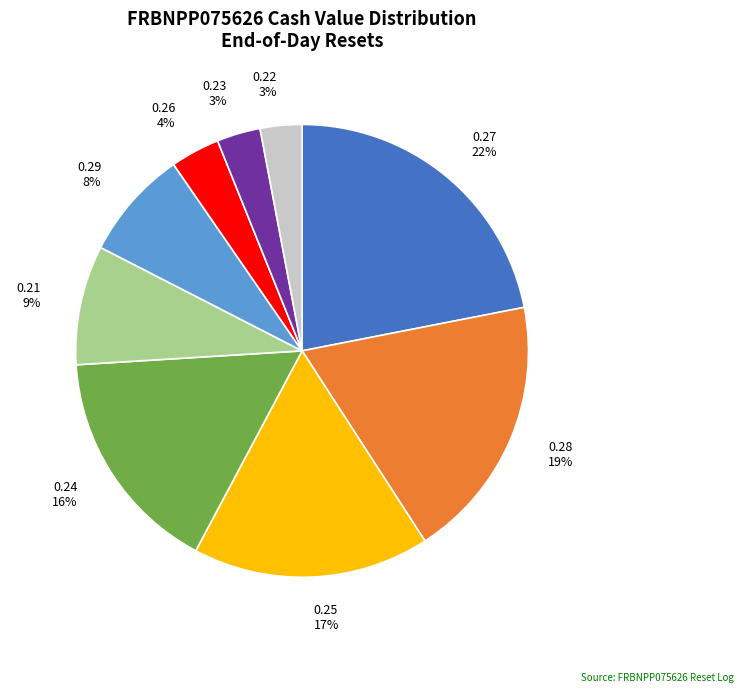

Between 0.22 and 0.29, which is larger?

0.29